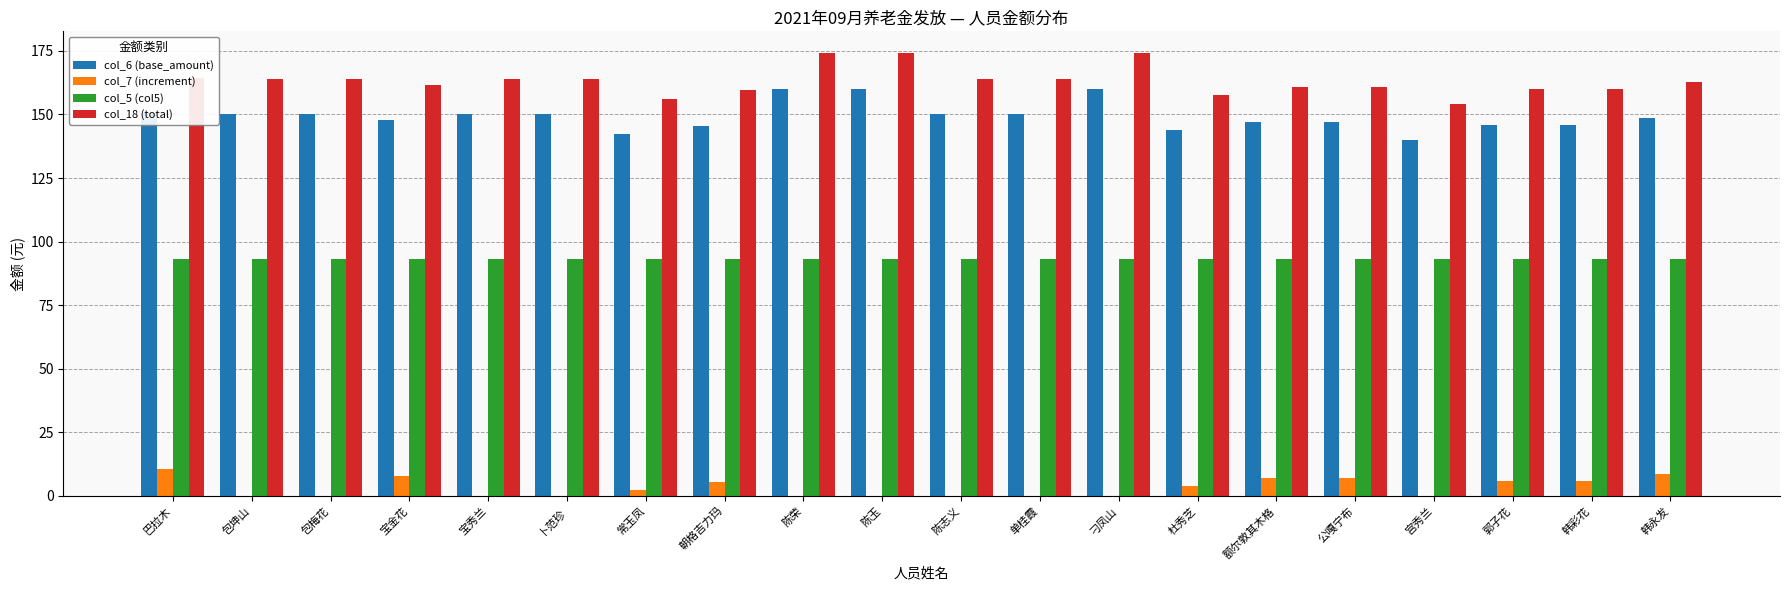

The value of col_6 (base_amount) at 郭子花 is 145.9. True or false?

True